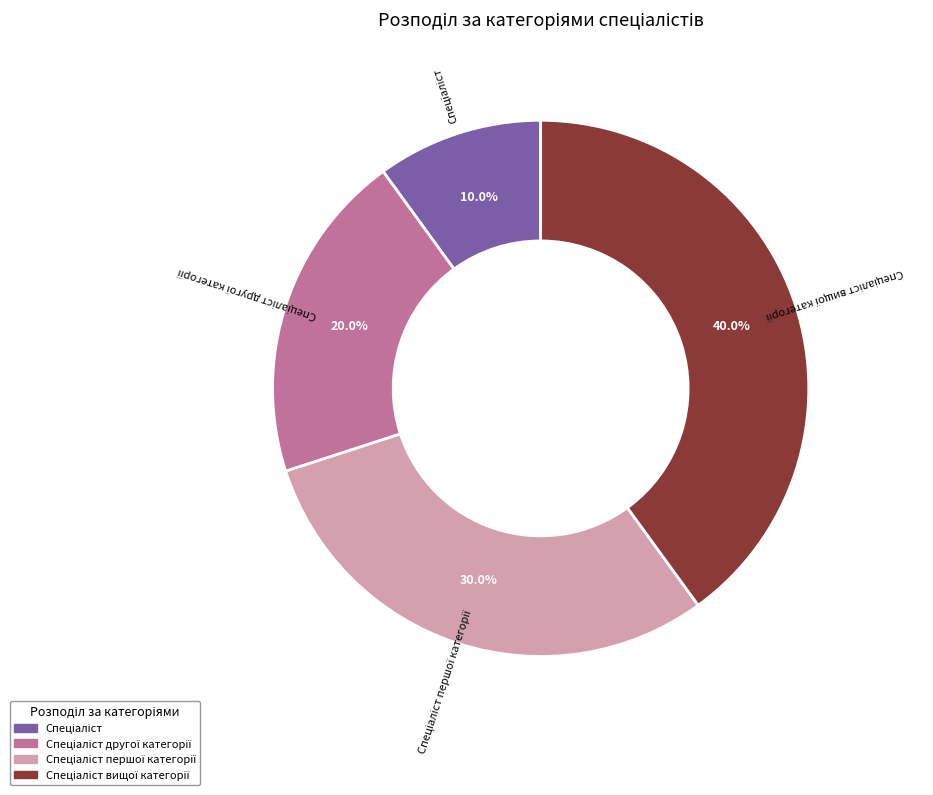

Does any single category account for the majority?

No